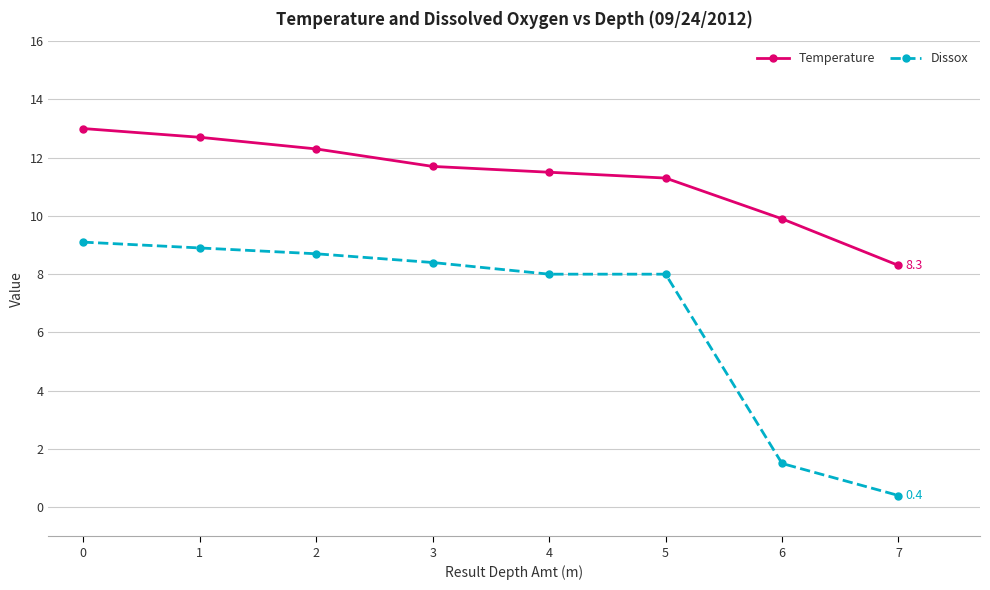

The Dissox series shows 15.1 at 0. True or false?

False